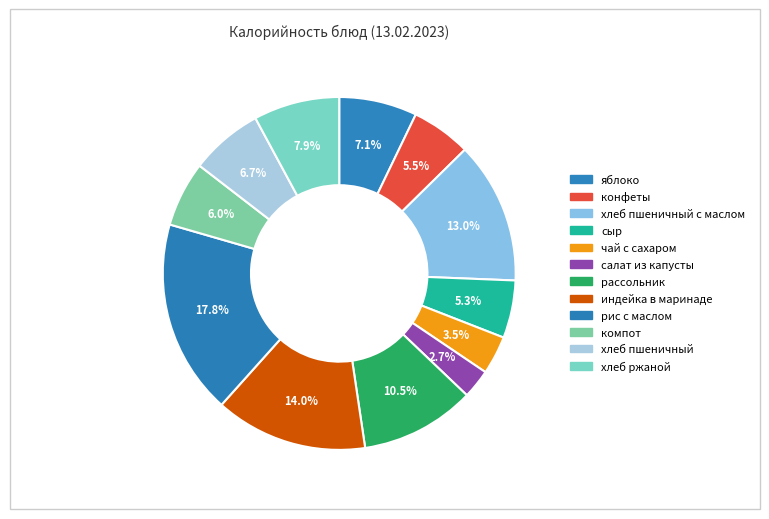

How many slices are in this pie chart?

12